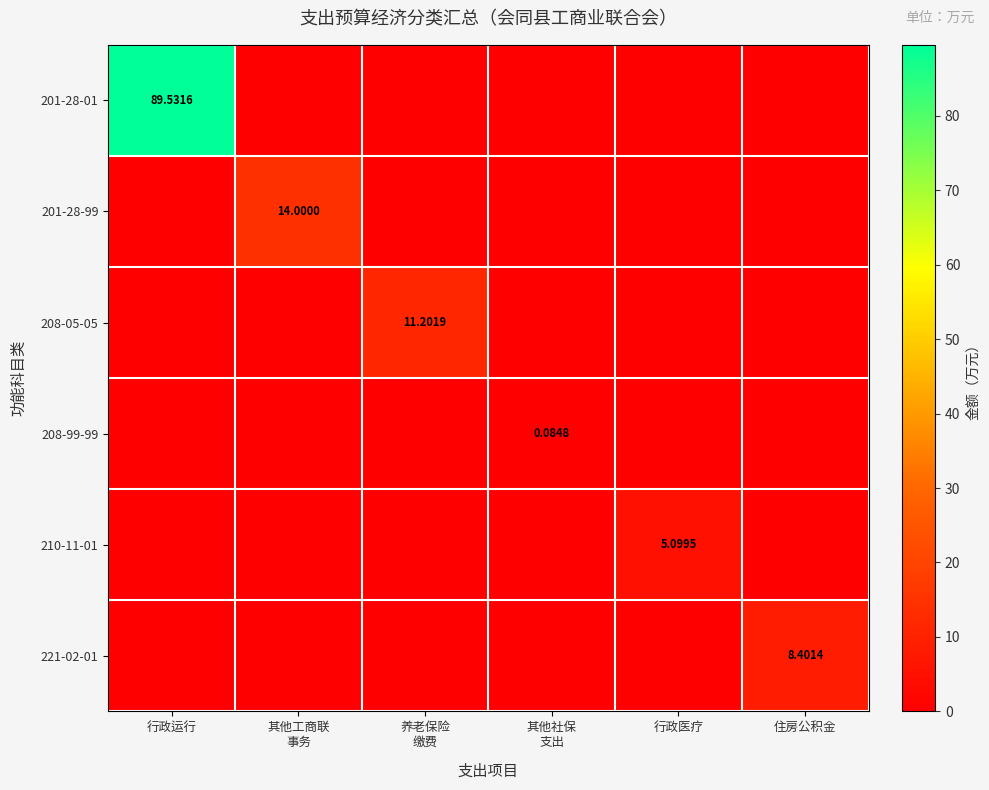

How many values in the 201-28-99 series exceed 0?

1